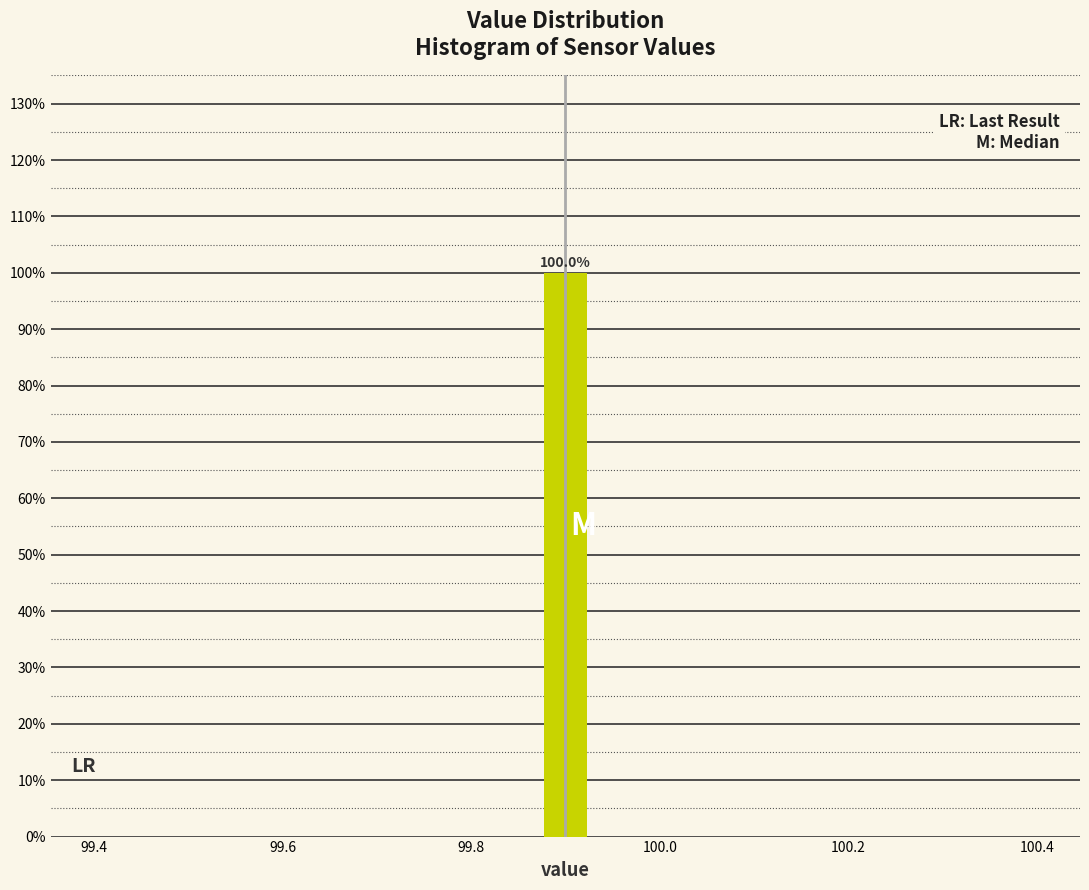

Around what value on the x-axis is the tallest bar? Give the approximate position of its centre, as read against the axis.

99.90